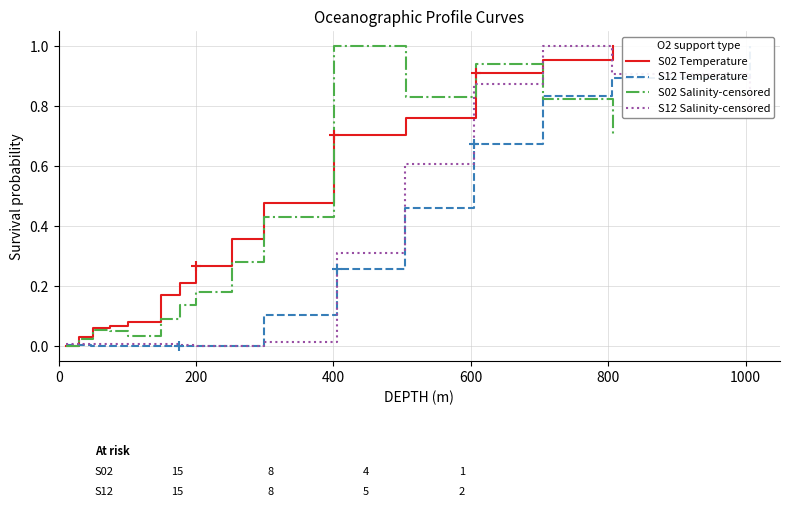

What are all the series names shown in the legend?

S02 Temperature, S12 Temperature, S02 Salinity-censored, S12 Salinity-censored